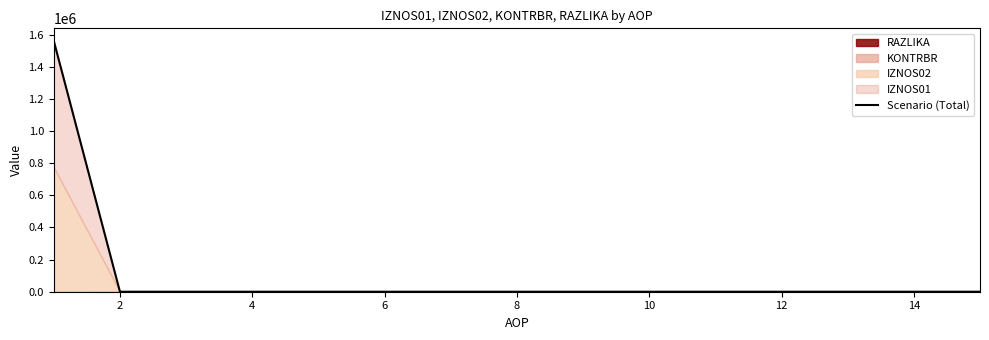

How many categories are shown in the chart?

15